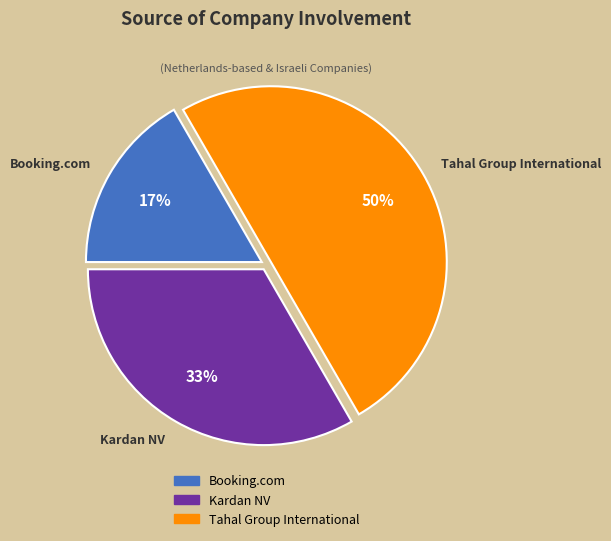

To the nearest percent, what portion does Kardan NV represent?

33%